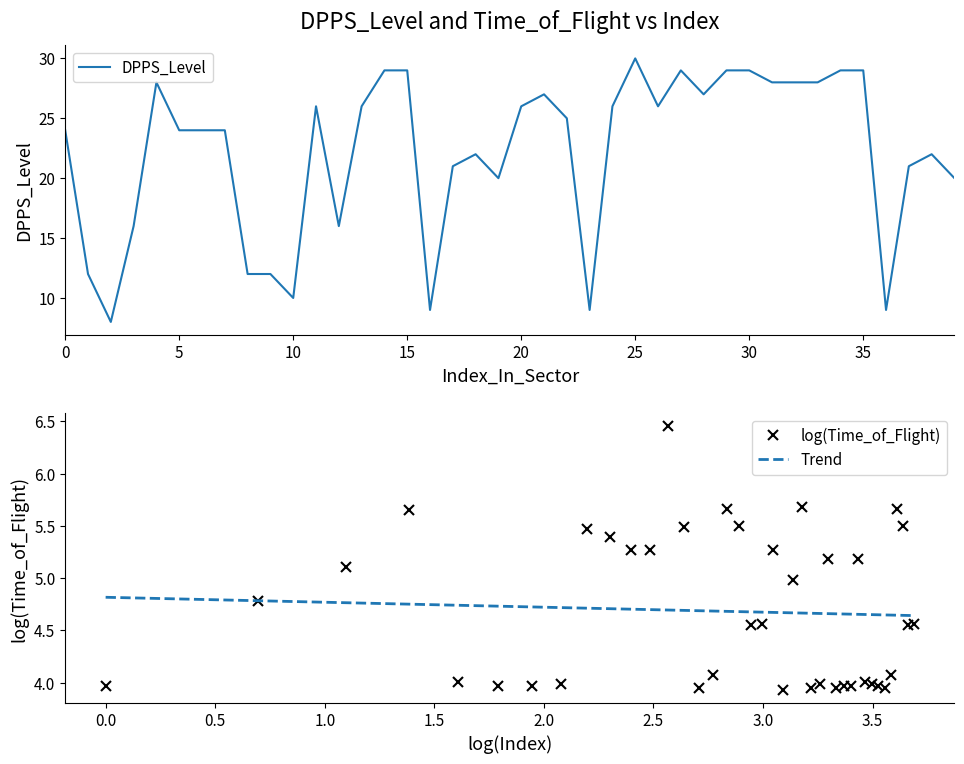

True or false: the data shows 30 at 25.

True